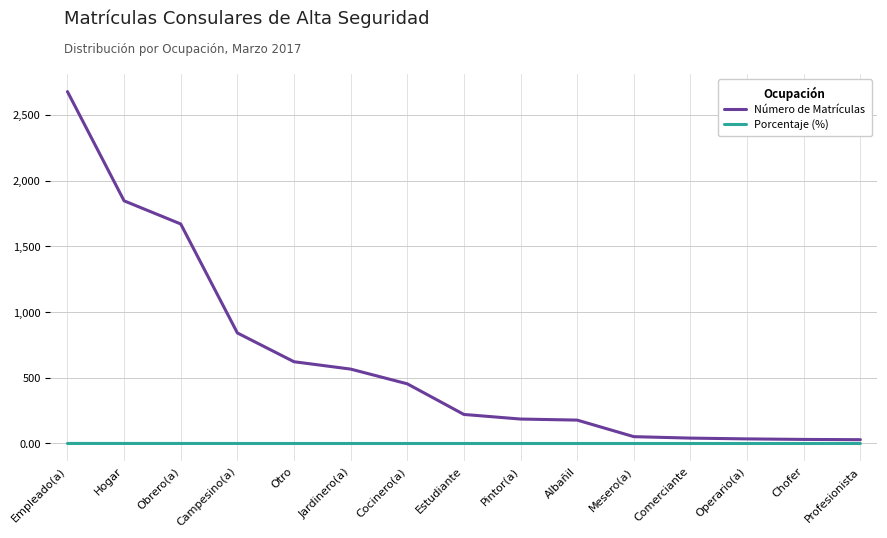

How many lines are shown in the chart?

2